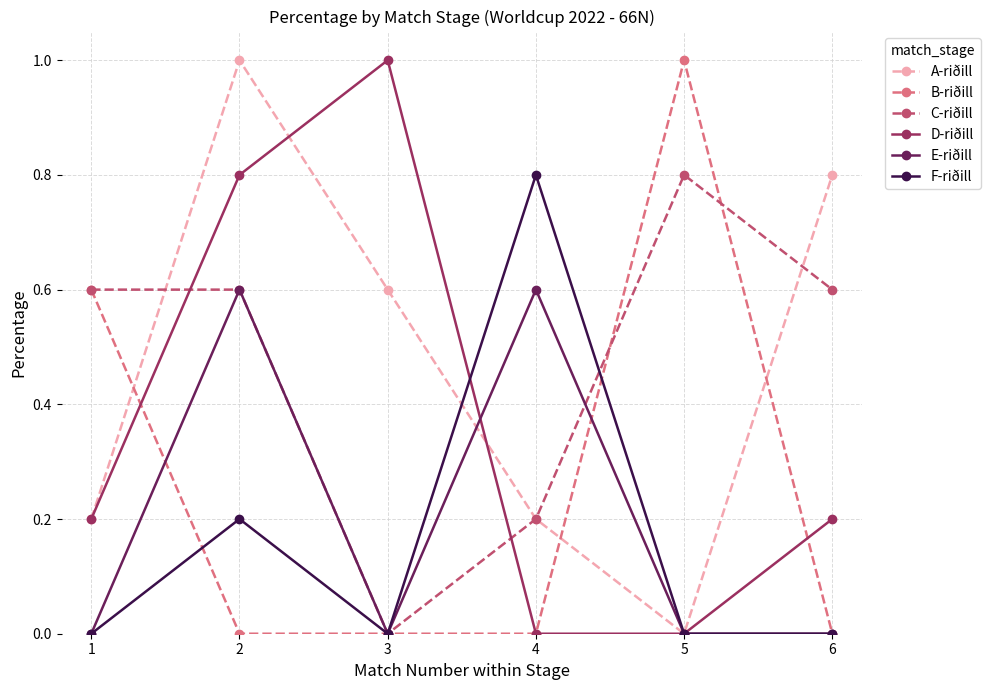

Reading left to right, transcribe all the data shown in this chart.

A-riðill: 0.2	1.0	0.6	0.2	0.0	0.8
B-riðill: 0.6	0.0	0.0	0.0	1.0	0.0
C-riðill: 0.6	0.6	0.0	0.2	0.8	0.6
D-riðill: 0.2	0.8	1.0	0.0	0.0	0.2
E-riðill: 0.0	0.6	0.0	0.6	0.0	0.0
F-riðill: 0.0	0.2	0.0	0.8	0.0	0.0